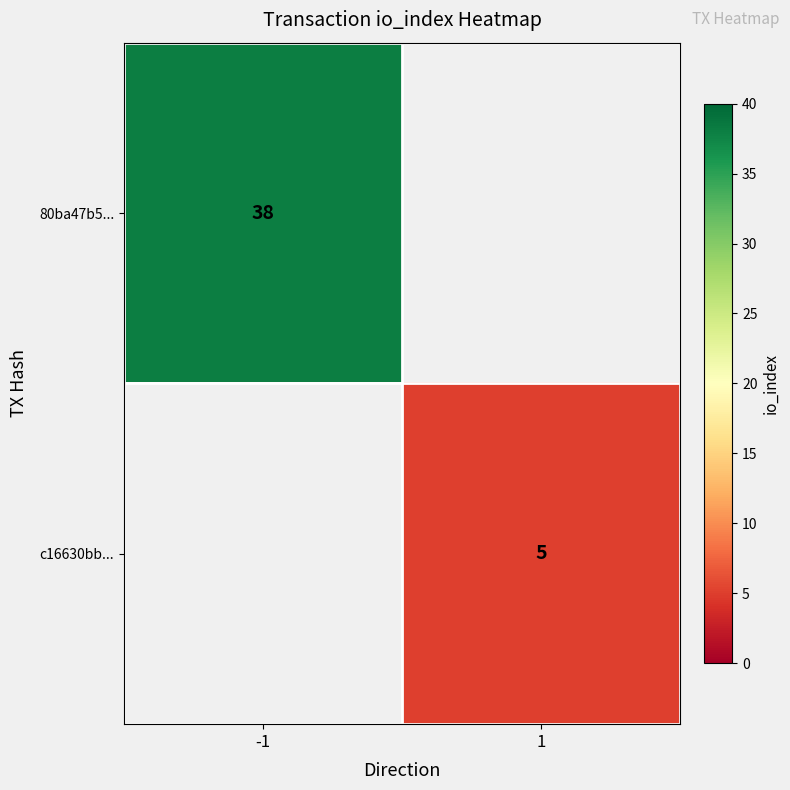

At how many categories does at least one series exceed 29?

1